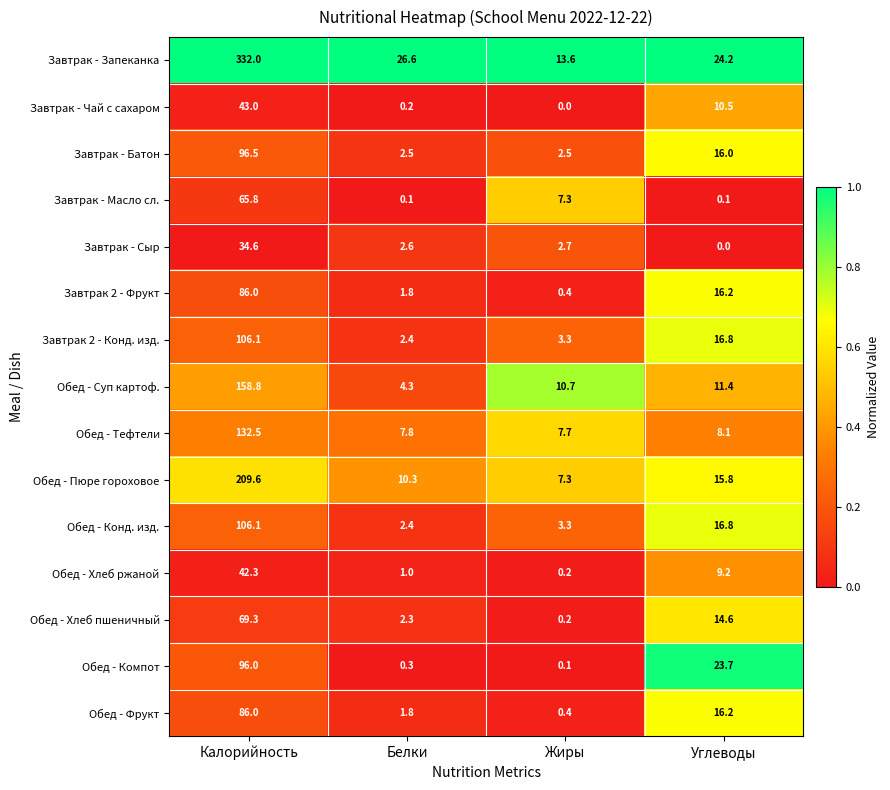

At how many categories does at least one series exceed 0?

4